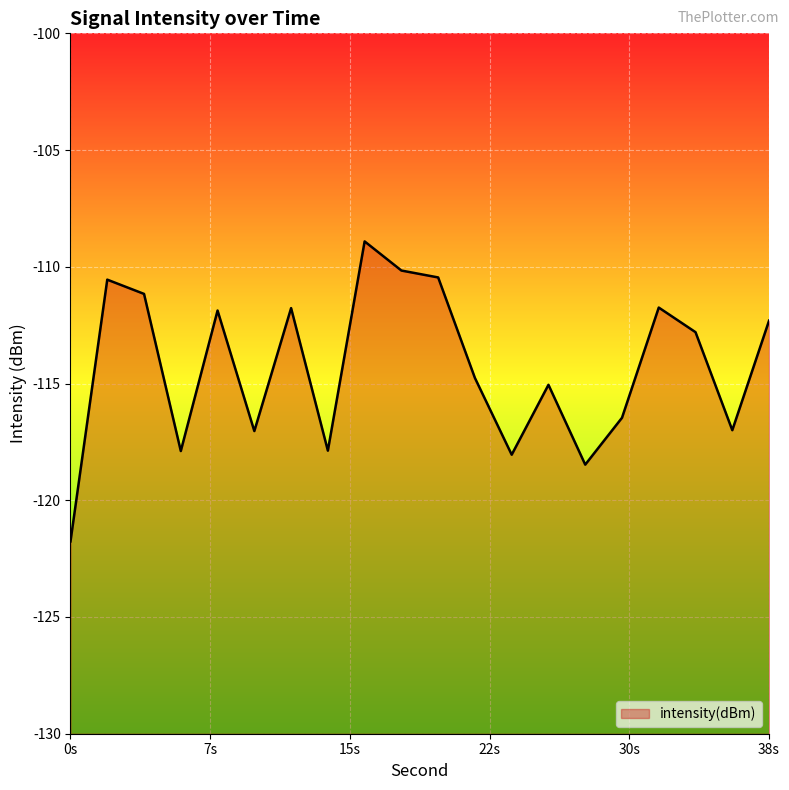

What is the change in value from 10 to 16?

+8.1